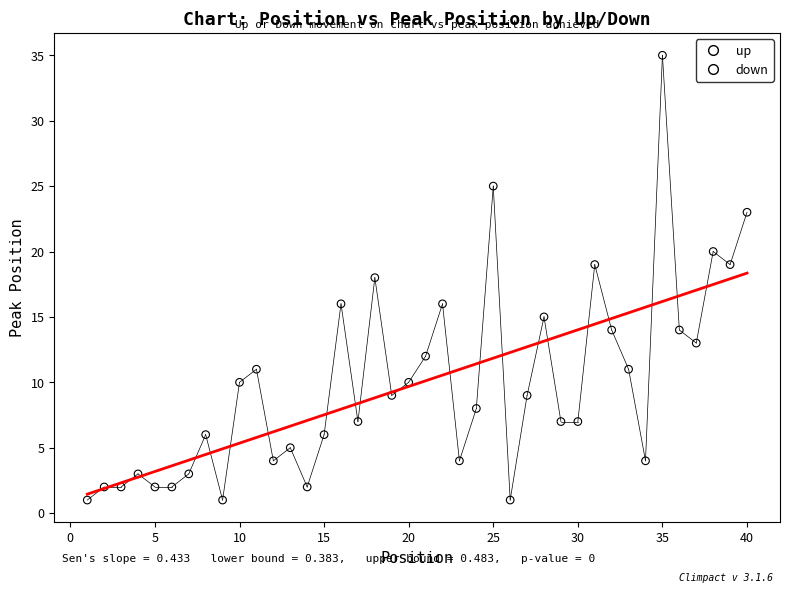

Which series reaches the maximum Y coordinate?

up